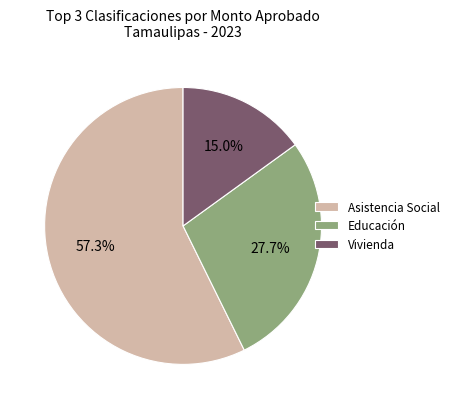

Is there a majority slice in this chart?

Yes